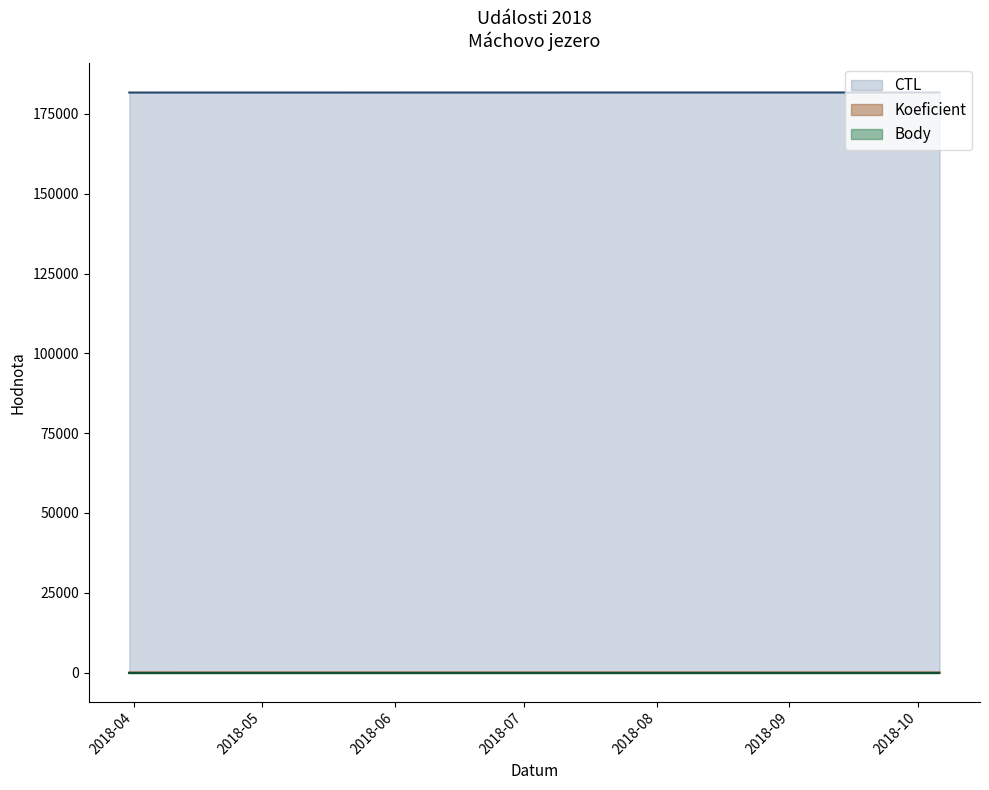

Between 2018-03-31 and 2018-04-14, which series saw the biggest shift?

Koeficient